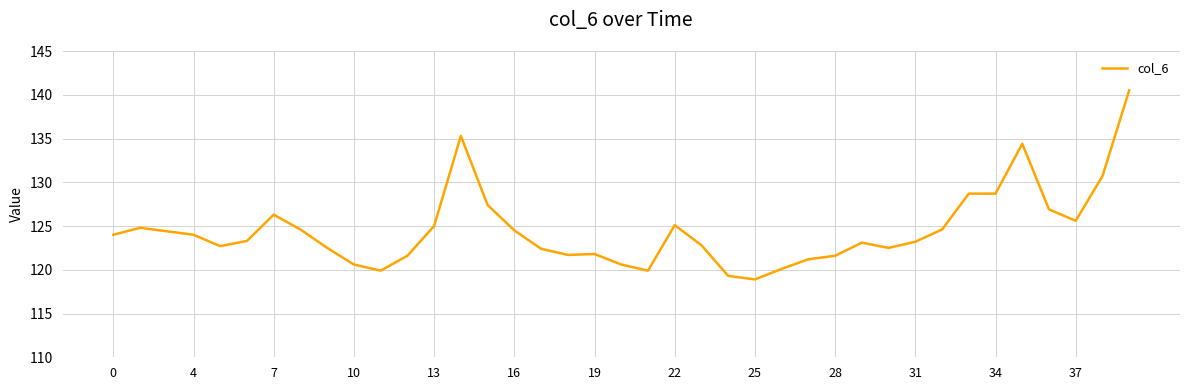

What is the difference between the maximum and minimum values?

21.6